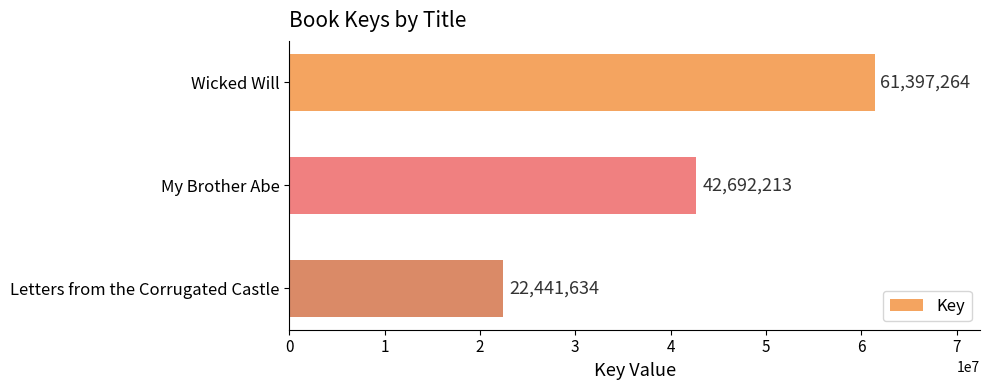

How many values are below 42692213?

1